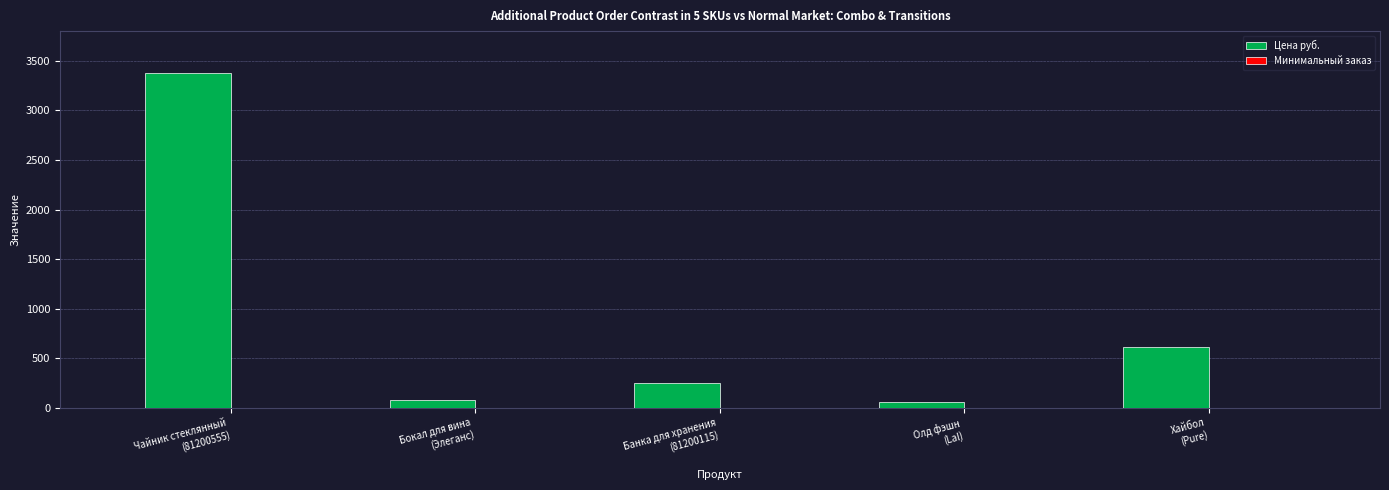

How many groups of bars are there?

5